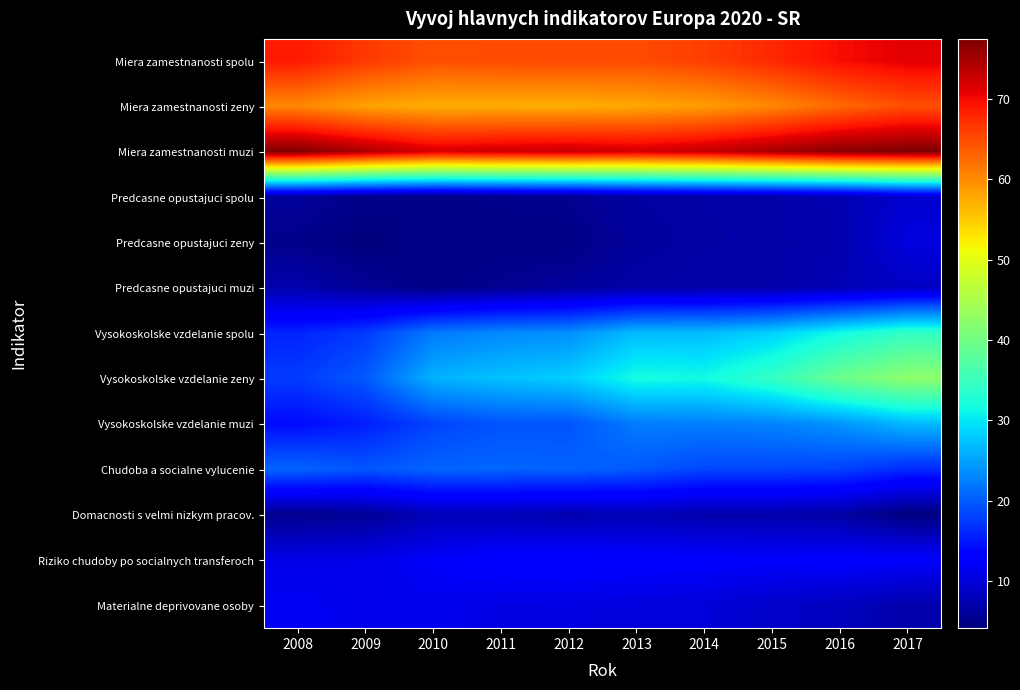

What is the smallest value displayed?

4.1